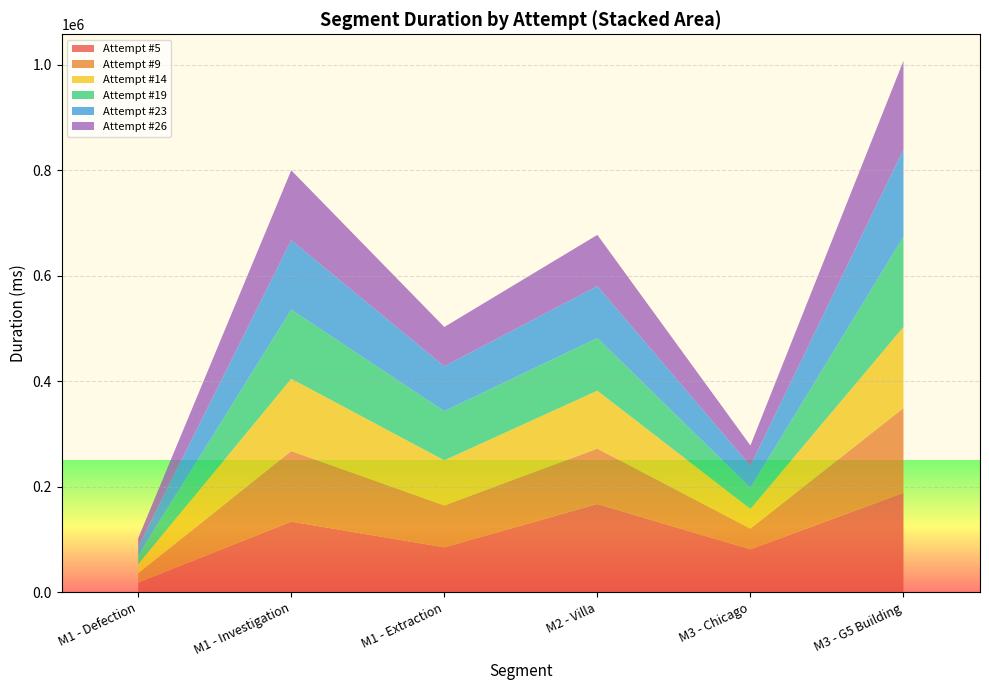

What is the highest value of the Attempt #5 series?

188713